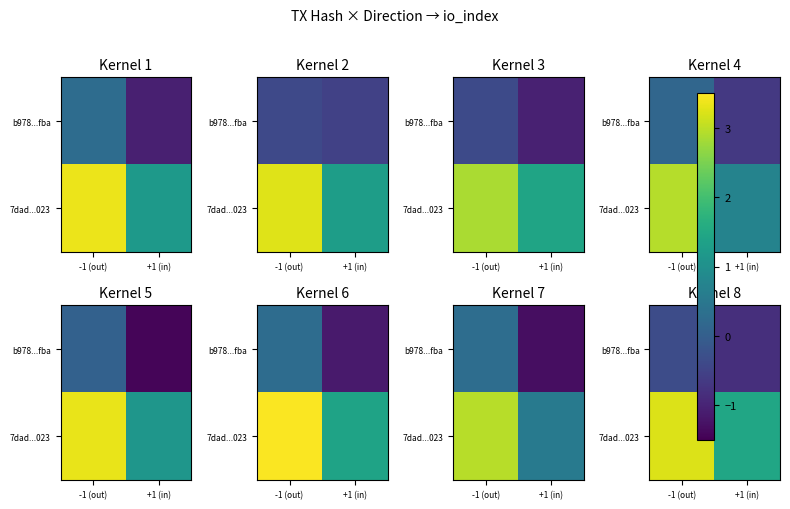

At which category does the chart reach its minimum across all series?

+1 (in)